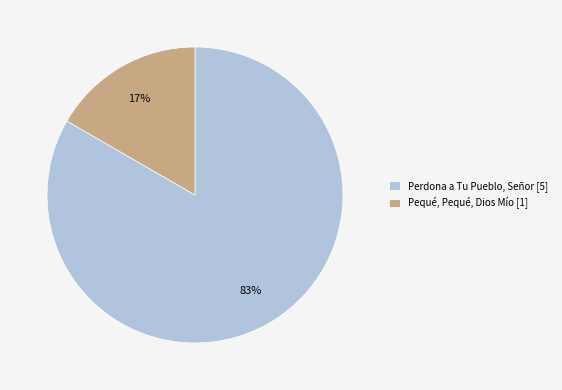

Is Perdona a Tu Pueblo, Señor the majority of the pie?

Yes